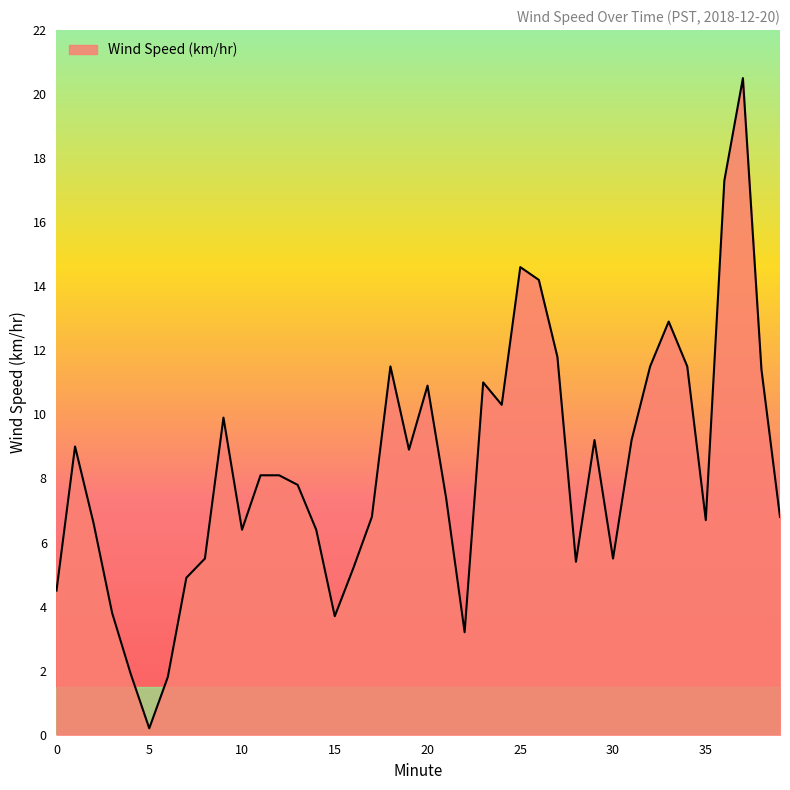

What is the maximum value shown in the chart?

20.5